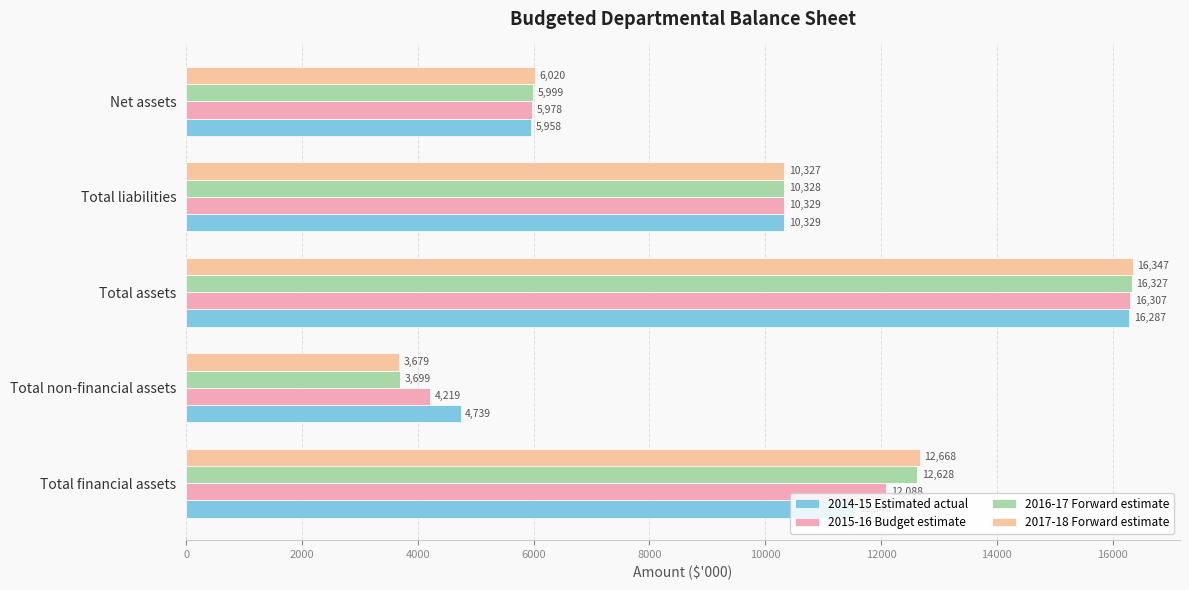

Rank the series by their average value, from highest to lowest.

2017-18 Forward estimate, 2016-17 Forward estimate, 2015-16 Budget estimate, 2014-15 Estimated actual